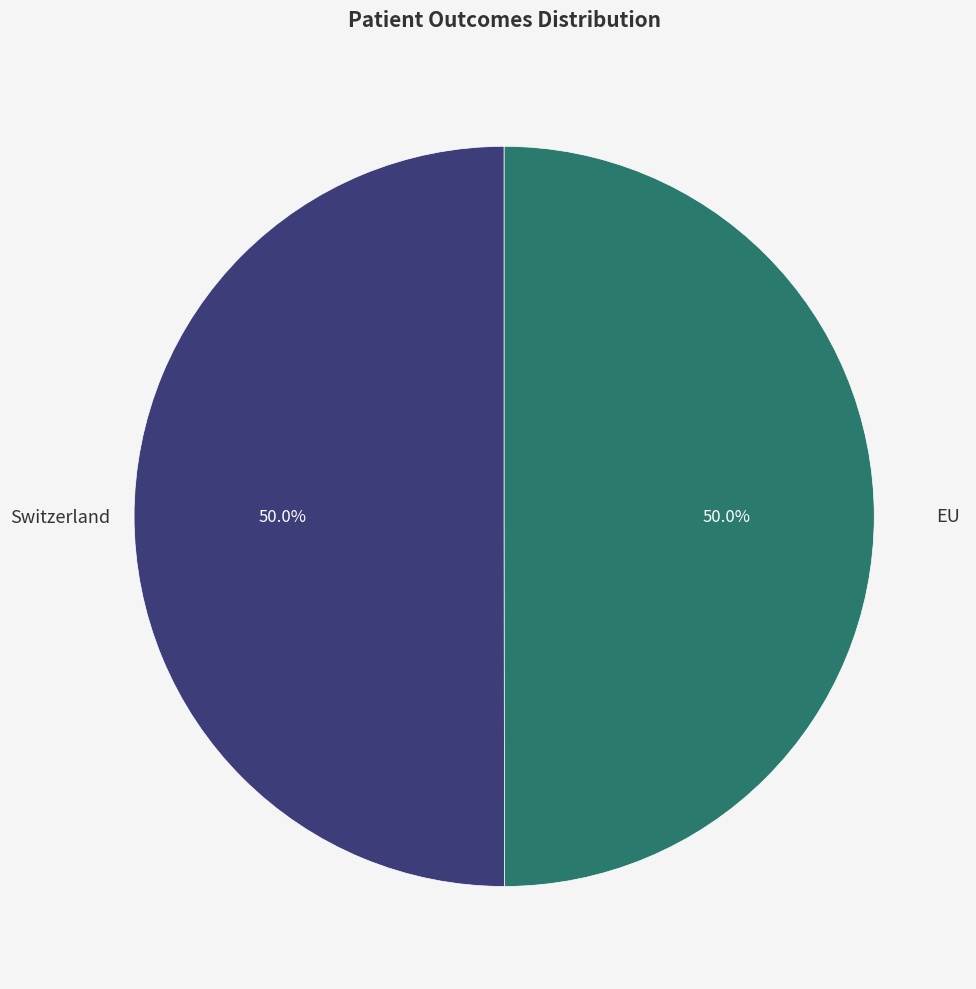

What is the ratio of the value at Switzerland to the value at EU?

1.0